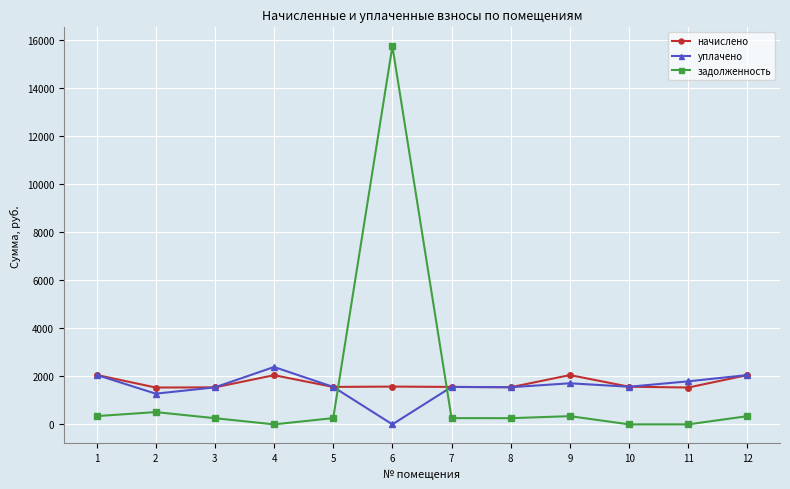

What is the minimum value for начислено?

1532.8